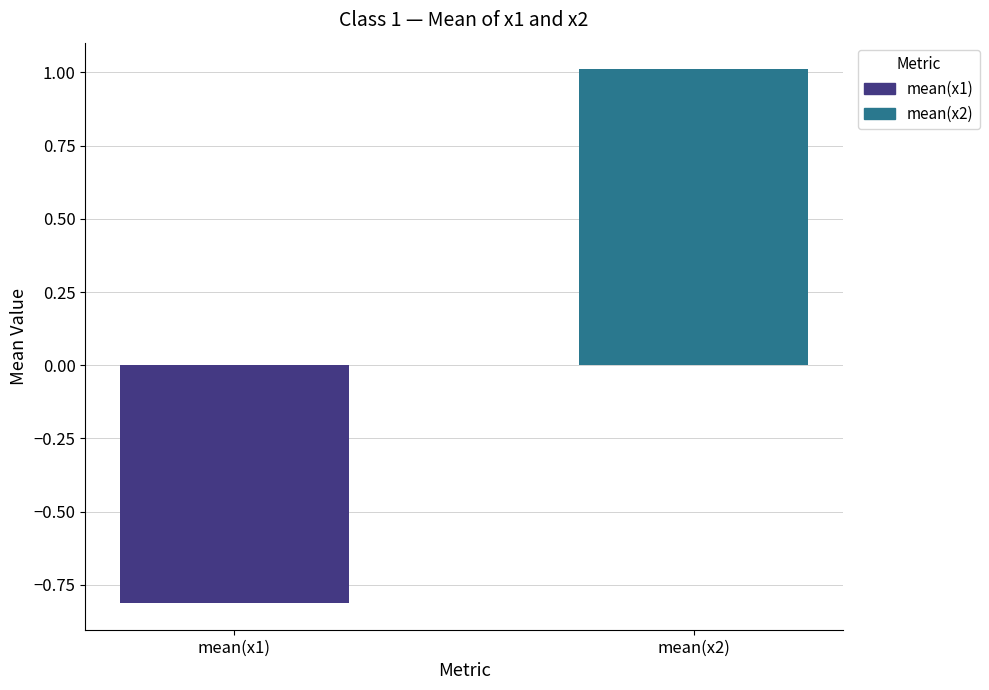

What are all the series names shown in the legend?

mean(x1), mean(x2)